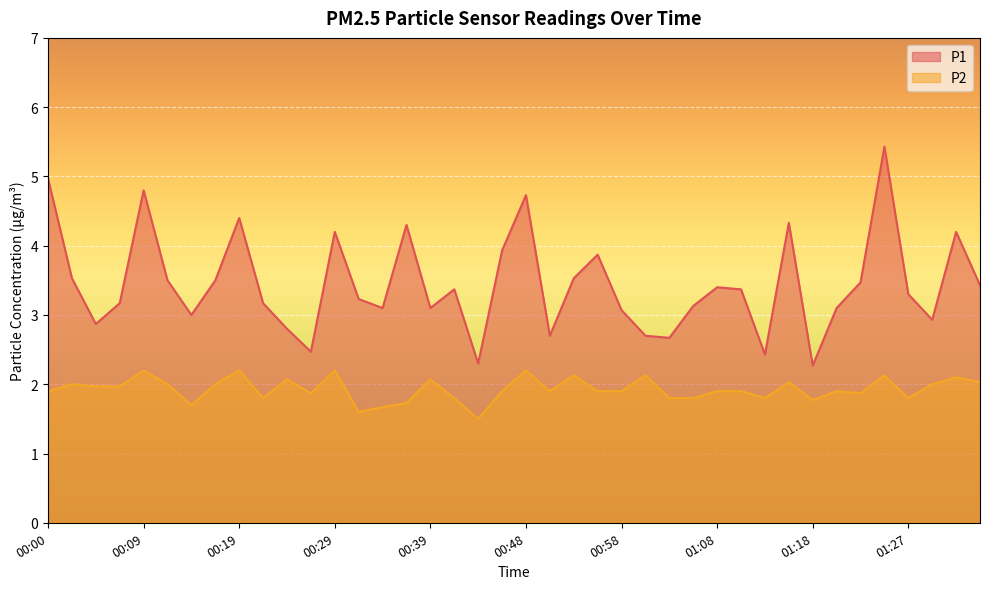

What position from the right is 00:56?

17